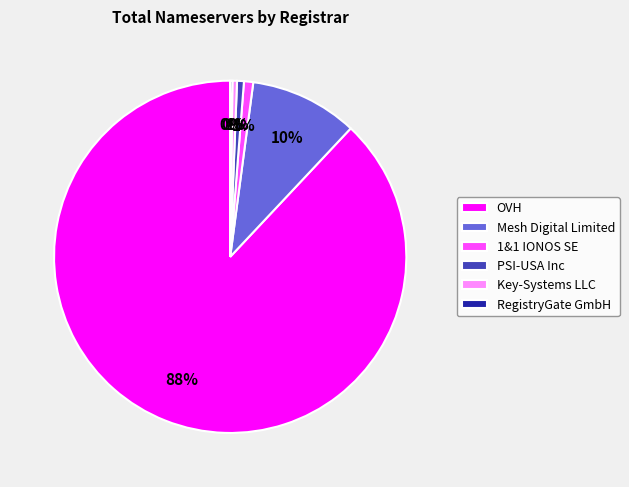

True or false: 1&1 IONOS SE accounts for 1% of the total.

True